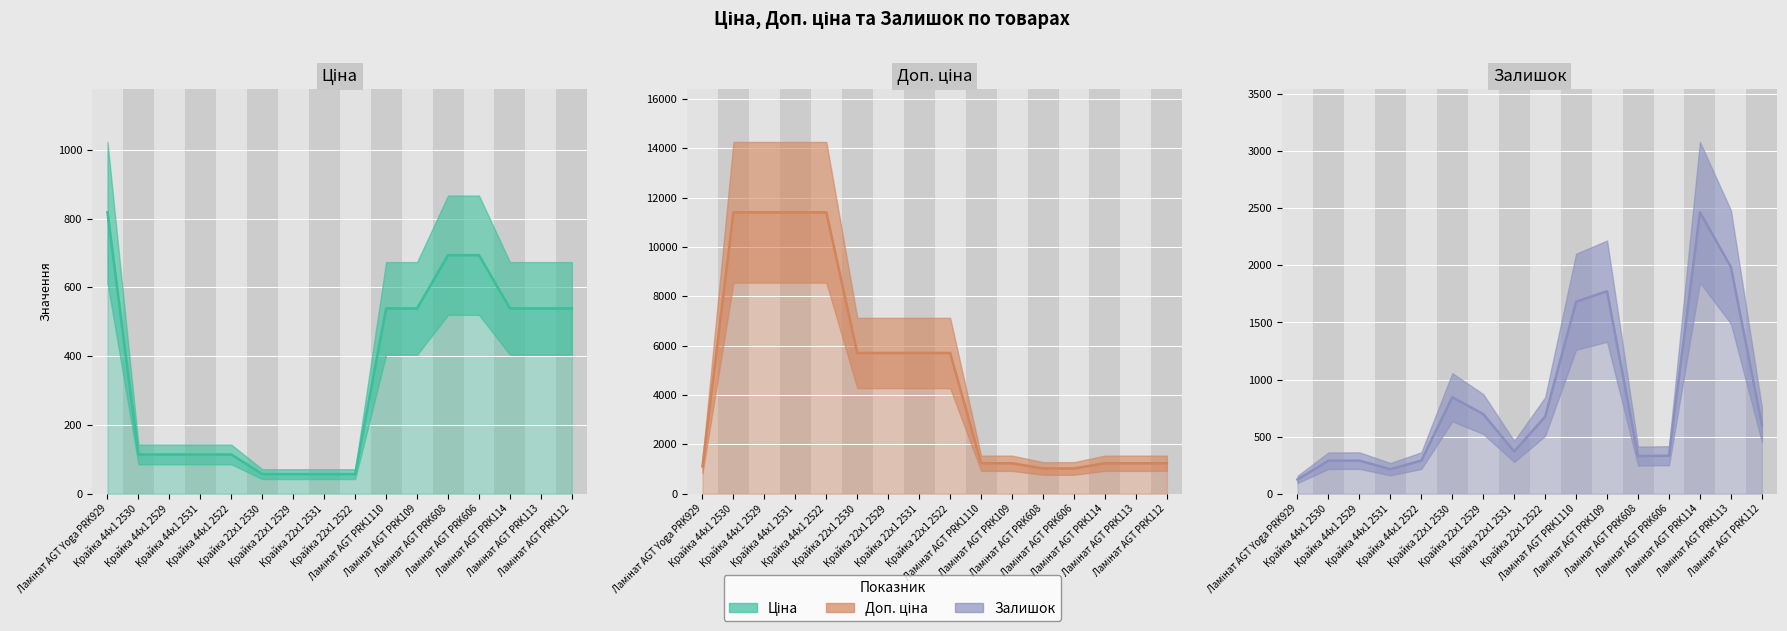

Rank the series by their maximum value, from highest to lowest.

Доп. ціна, Залишок, Ціна